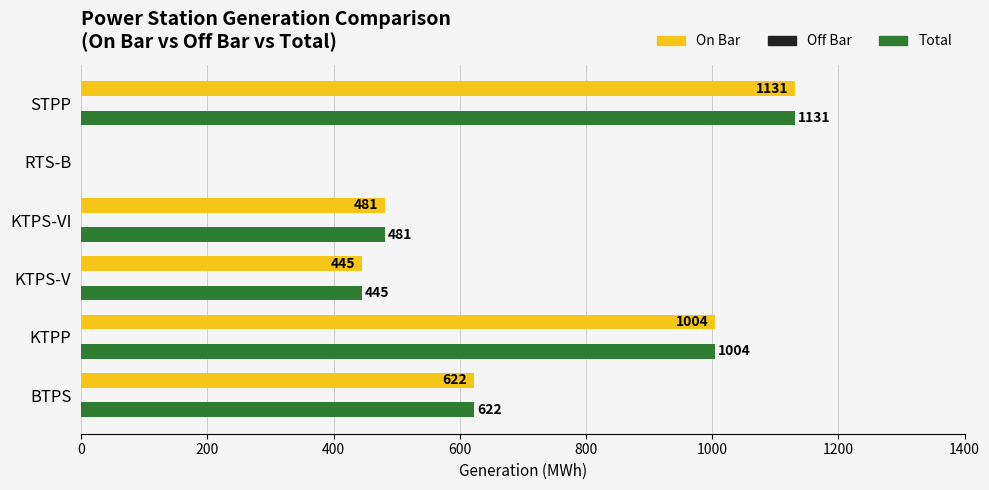

True or false: On Bar has a value of 239 at KTPS-V.

False